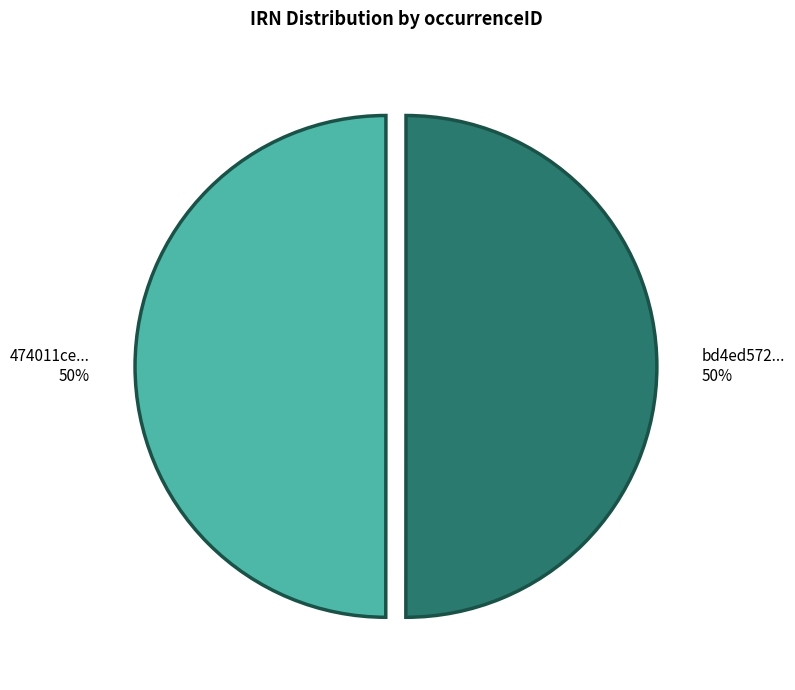

How many slices are in this pie chart?

2